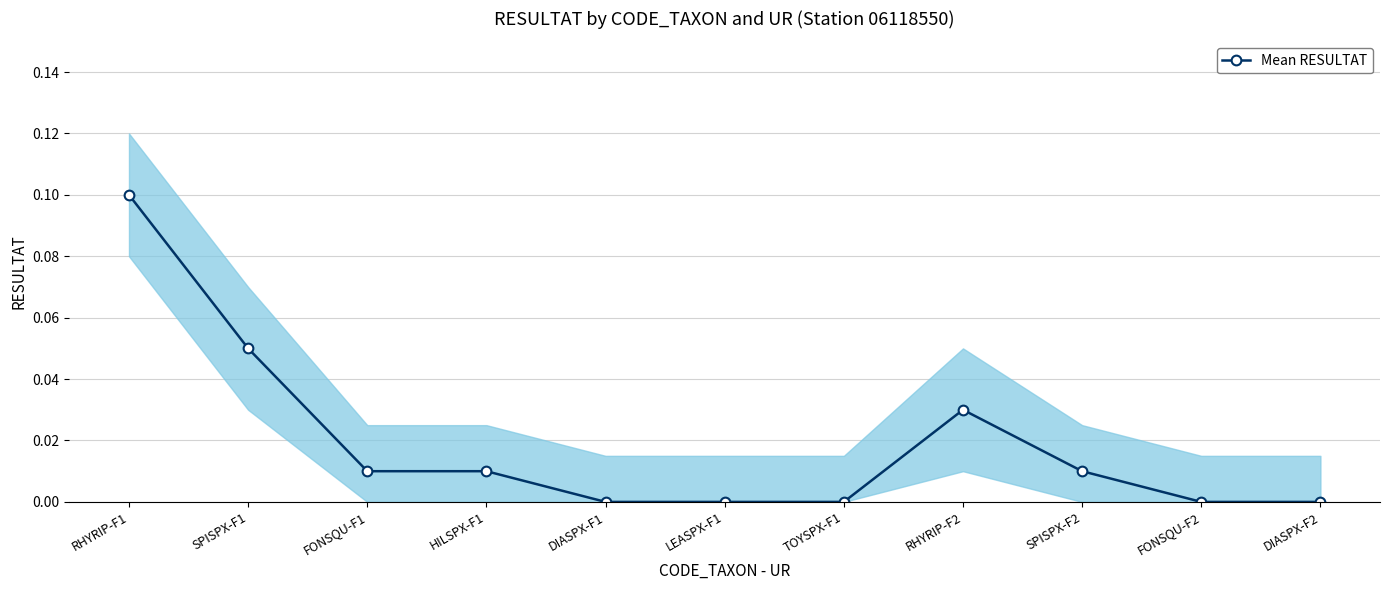

What is the difference between the second highest and second lowest values?

0.1